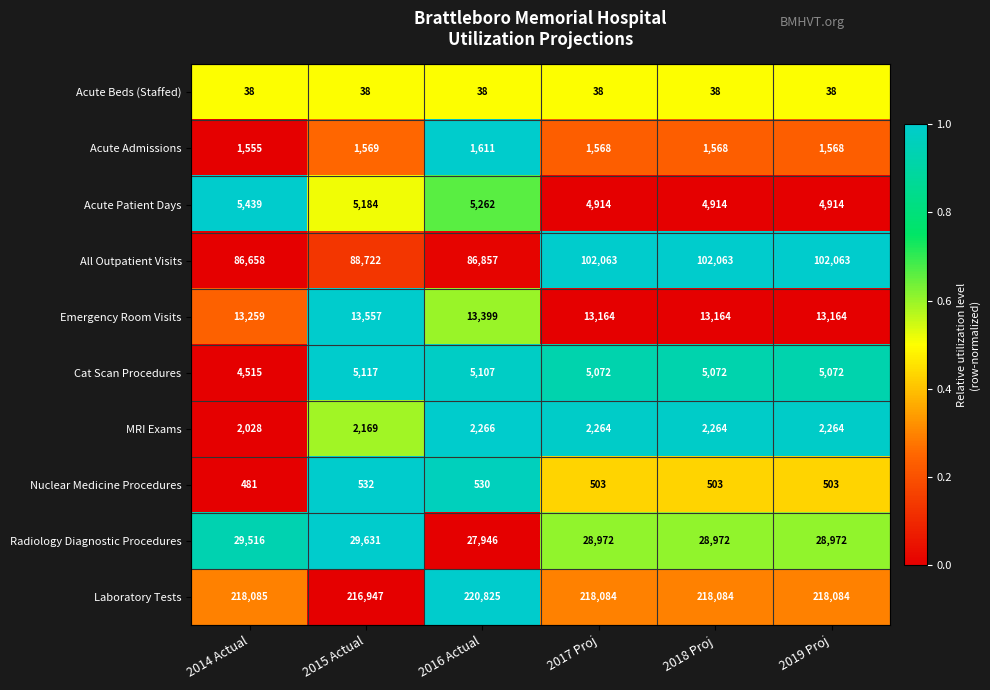

Rank the series by their maximum value, from highest to lowest.

Laboratory Tests, All Outpatient Visits, Radiology Diagnostic Procedures, Emergency Room Visits, Acute Patient Days, Cat Scan Procedures, MRI Exams, Acute Admissions, Nuclear Medicine Procedures, Acute Beds (Staffed)